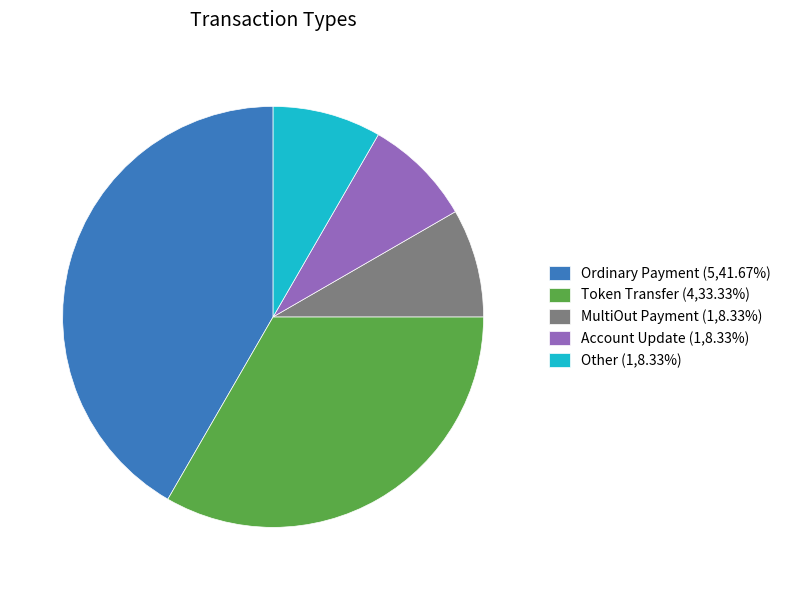

Is it true that Token Transfer is 24% of the pie?

False